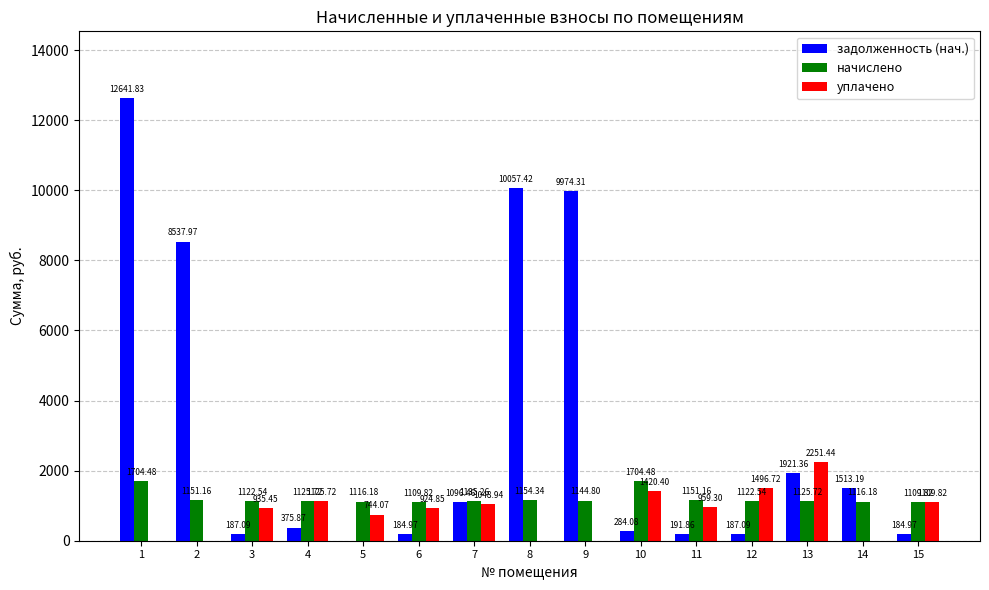

What is the sum of all задолженность (нач.) values?

47338.5